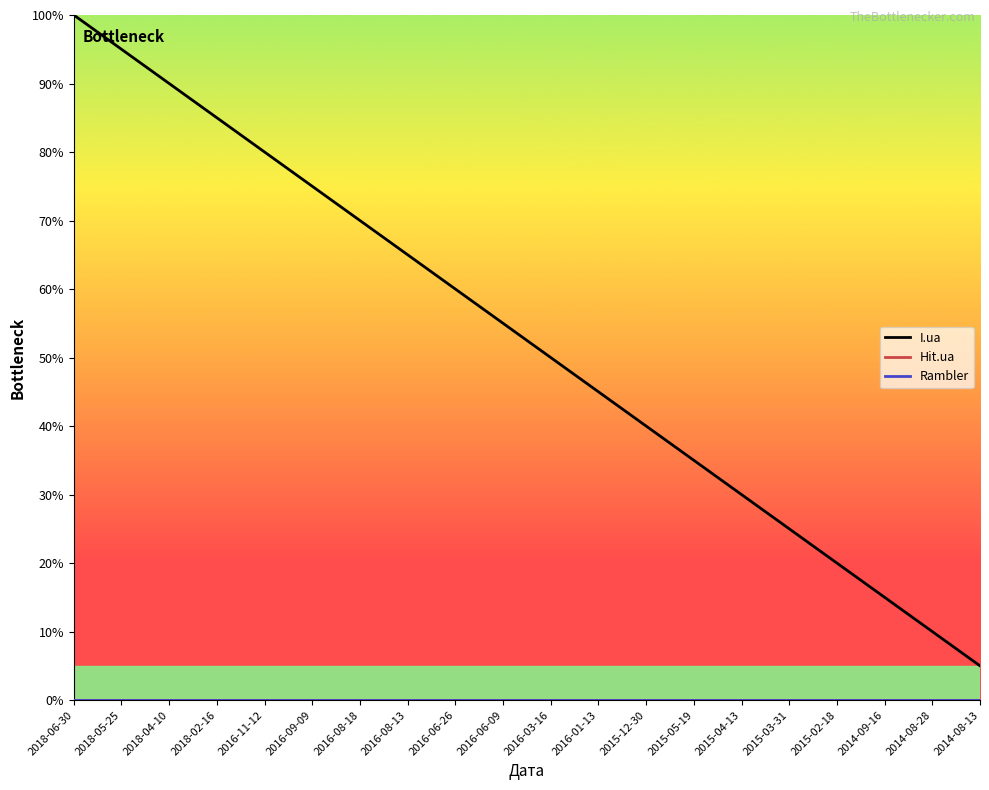

Which series has the largest total across all categories?

I.ua